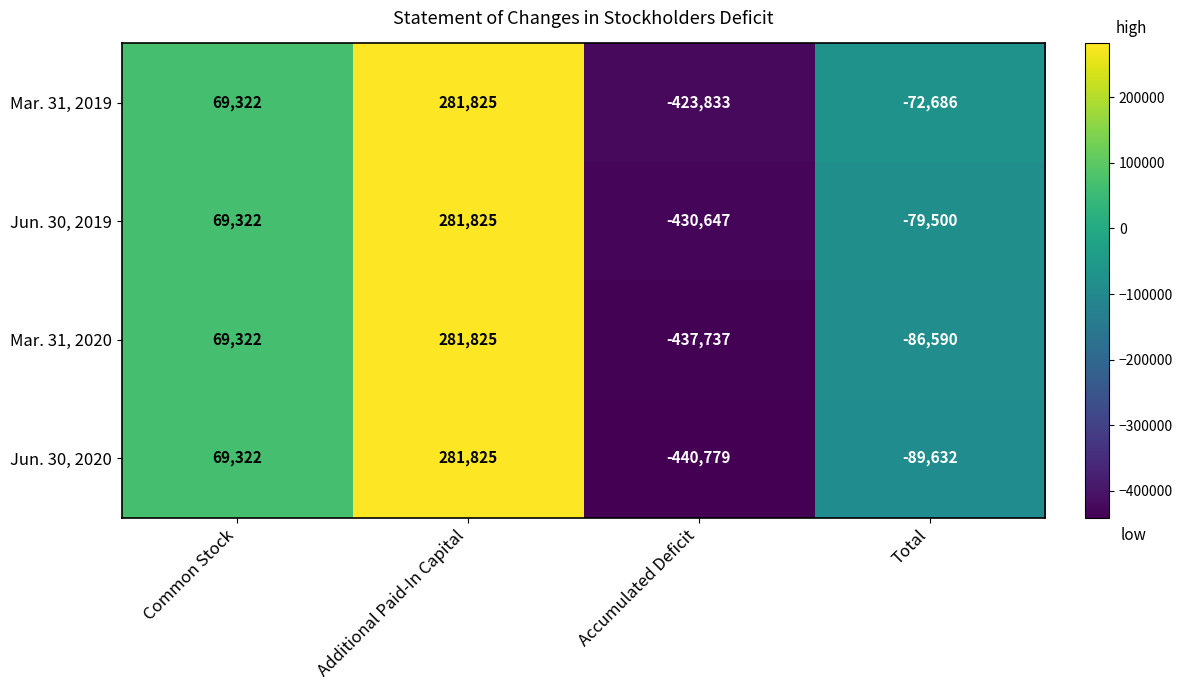

What is the greatest value displayed?

281825